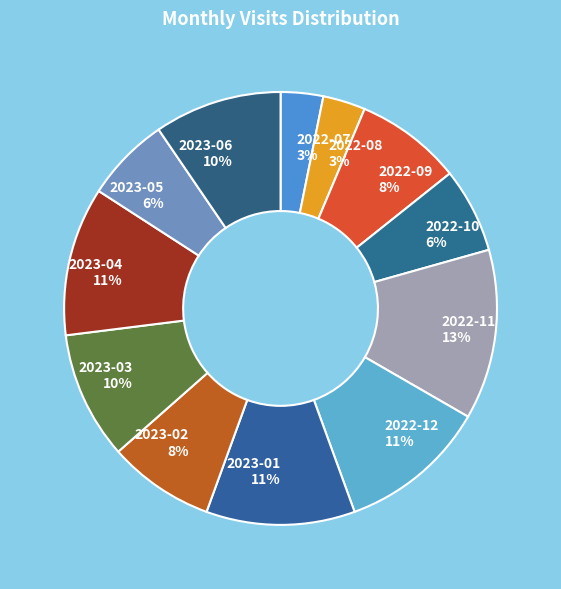

Count the number of slices in the pie.

12